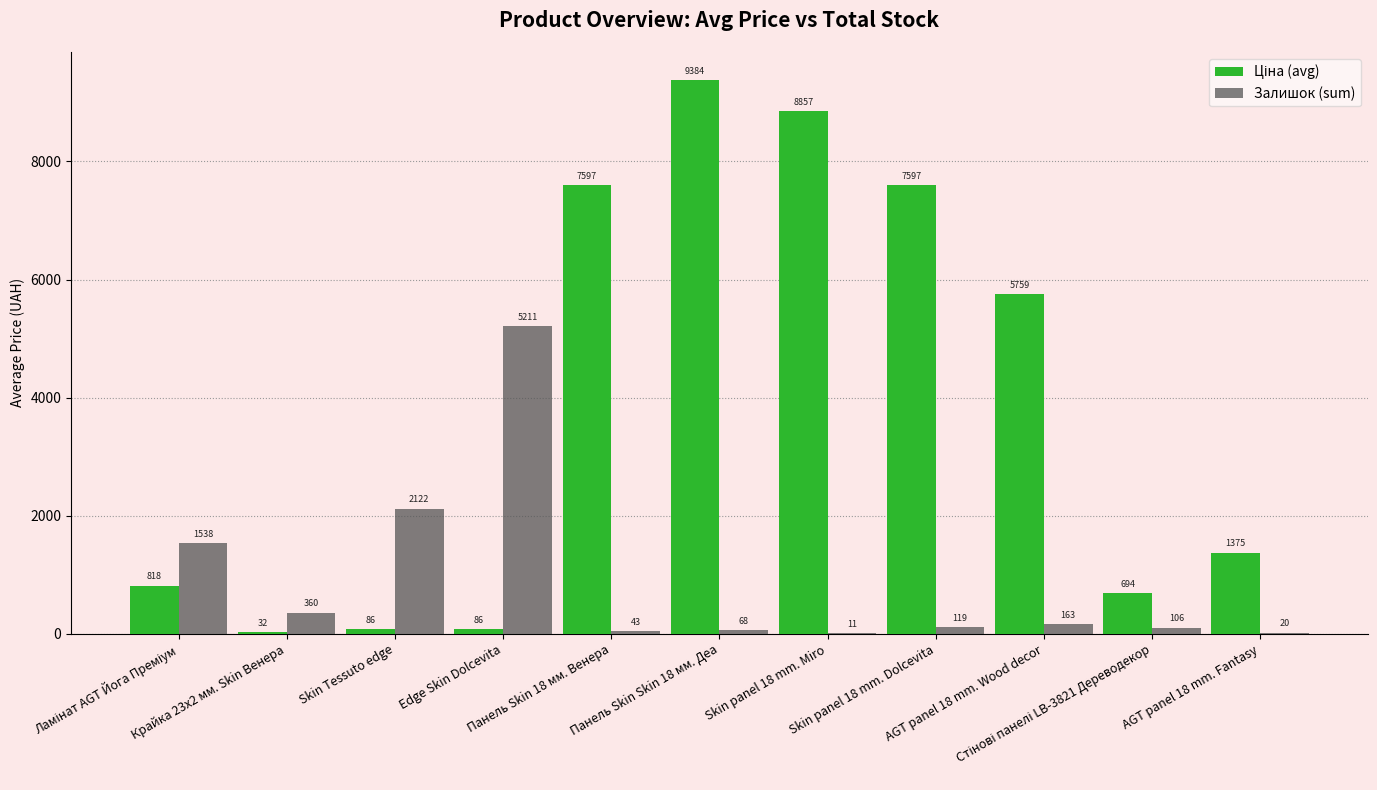

Reading left to right, list all the values displayed in this chart.

Ціна (avg): 818.5	32.0	85.6	85.6	7596.5	9384.0	8856.7	7596.5	5758.7	694.3	1375.4
Залишок (sum): 1538.0	360.0	2122.0	5211.0	43.0	68.0	11.0	119.0	163.0	106.0	20.0